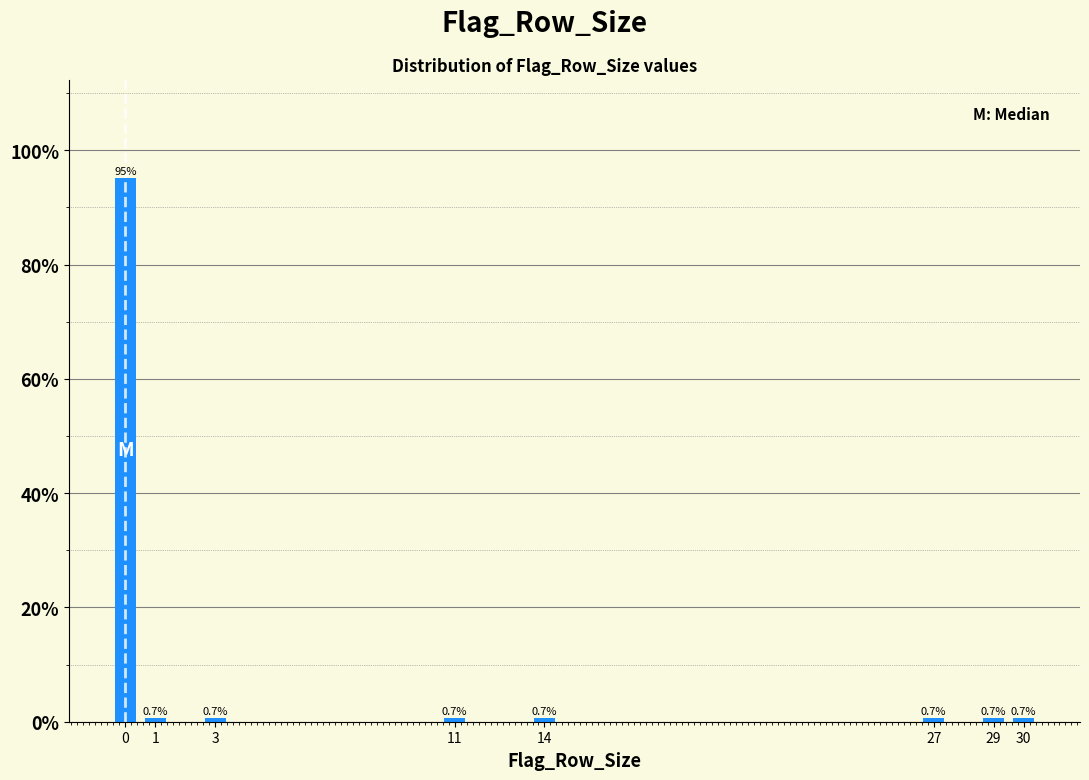

Reading right to left, transcribe all the data shown in this chart.

0.7	0.7	0.7	0.7	0.7	0.7	0.7	95.2